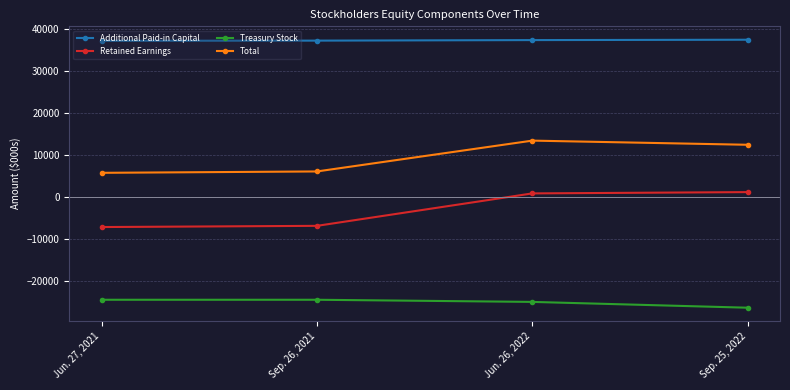

How many positive values does the Retained Earnings series have?

2